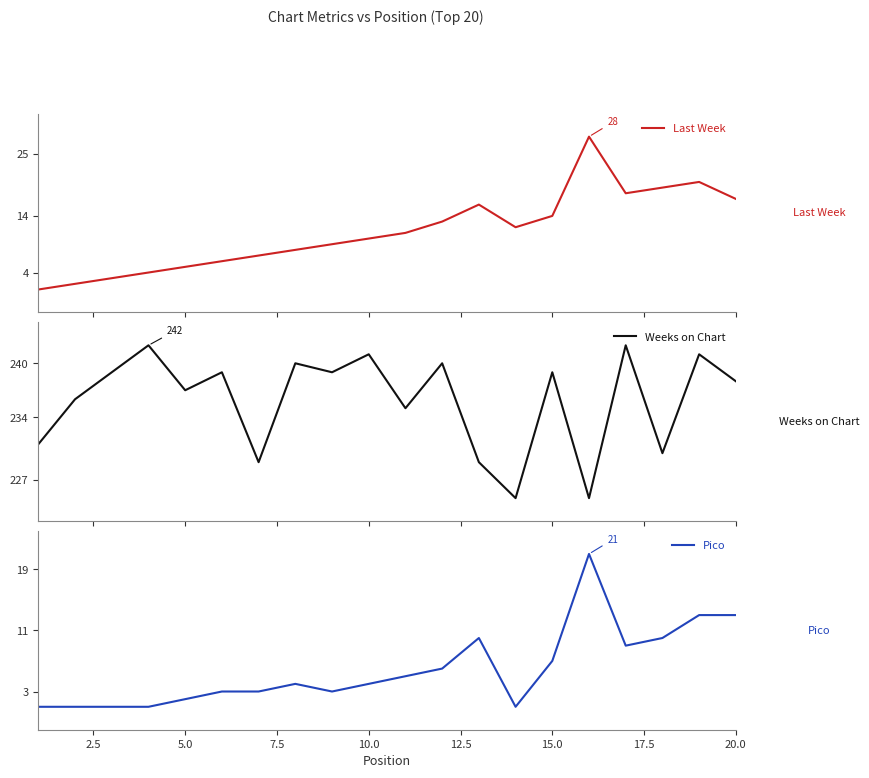

What is the maximum value for Pico?

21